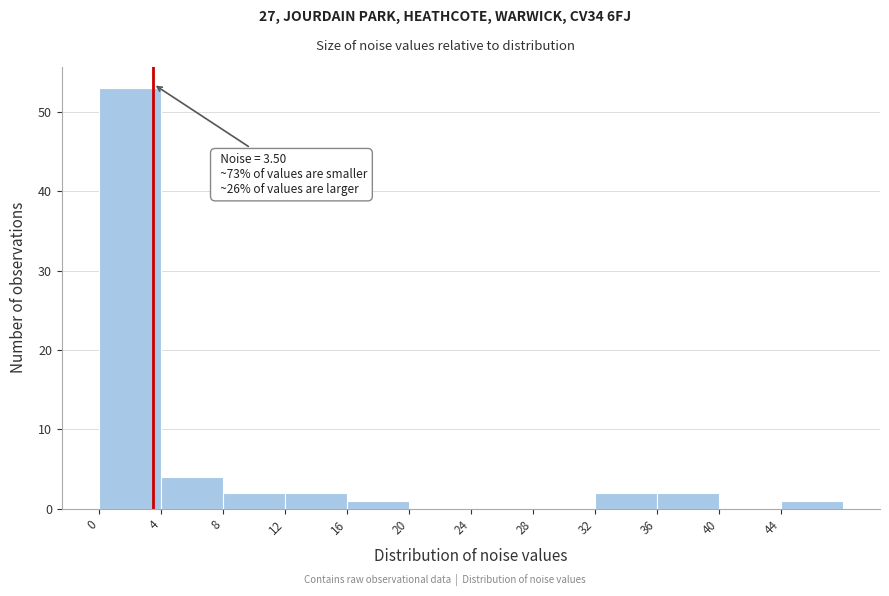

Which range on the x-axis has the tallest bar?

0 to 4